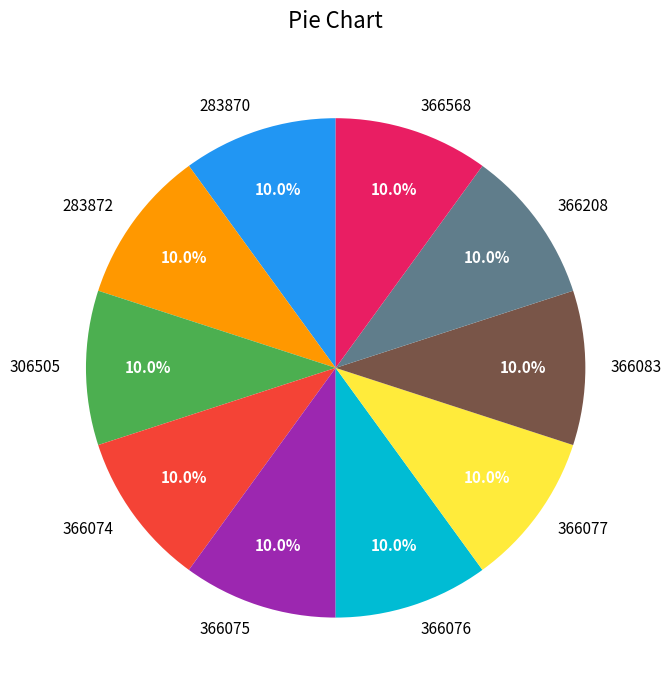

What is the ratio of the value at 283872 to the value at 366075?

1.0